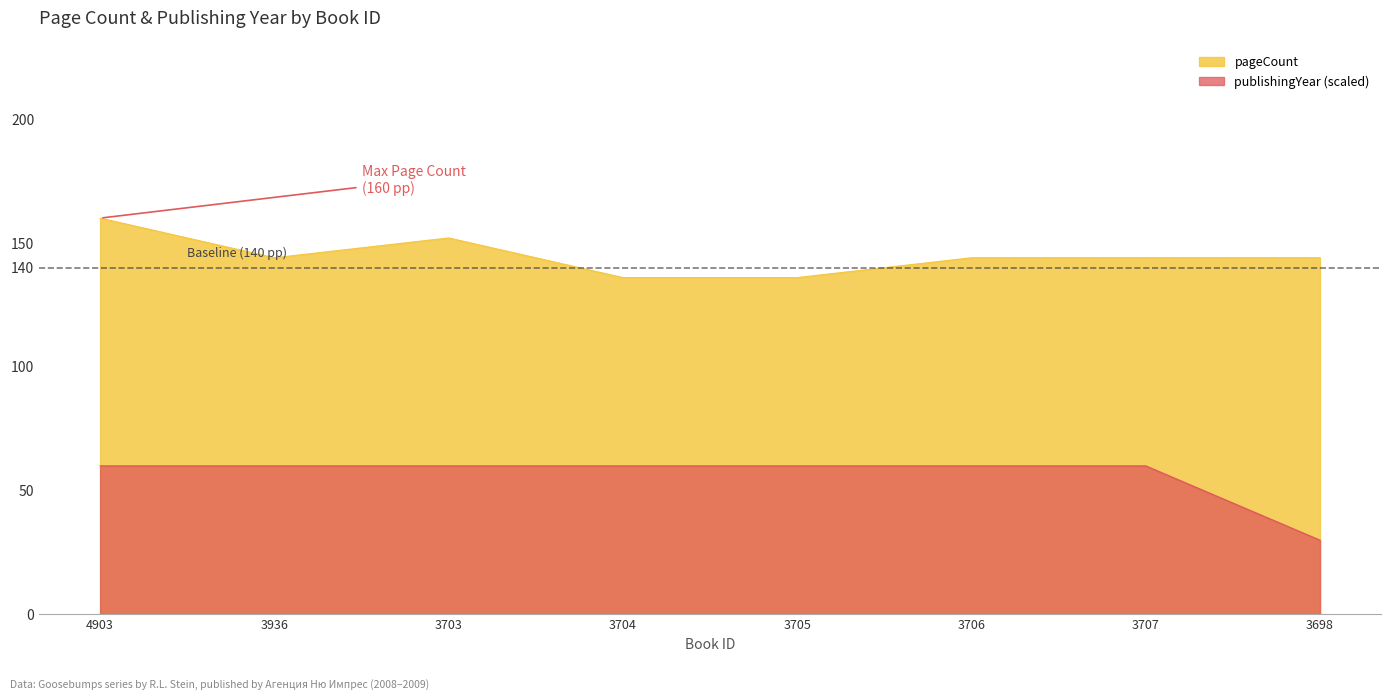

True or false: pageCount and publishingYear intersect in this chart.

False